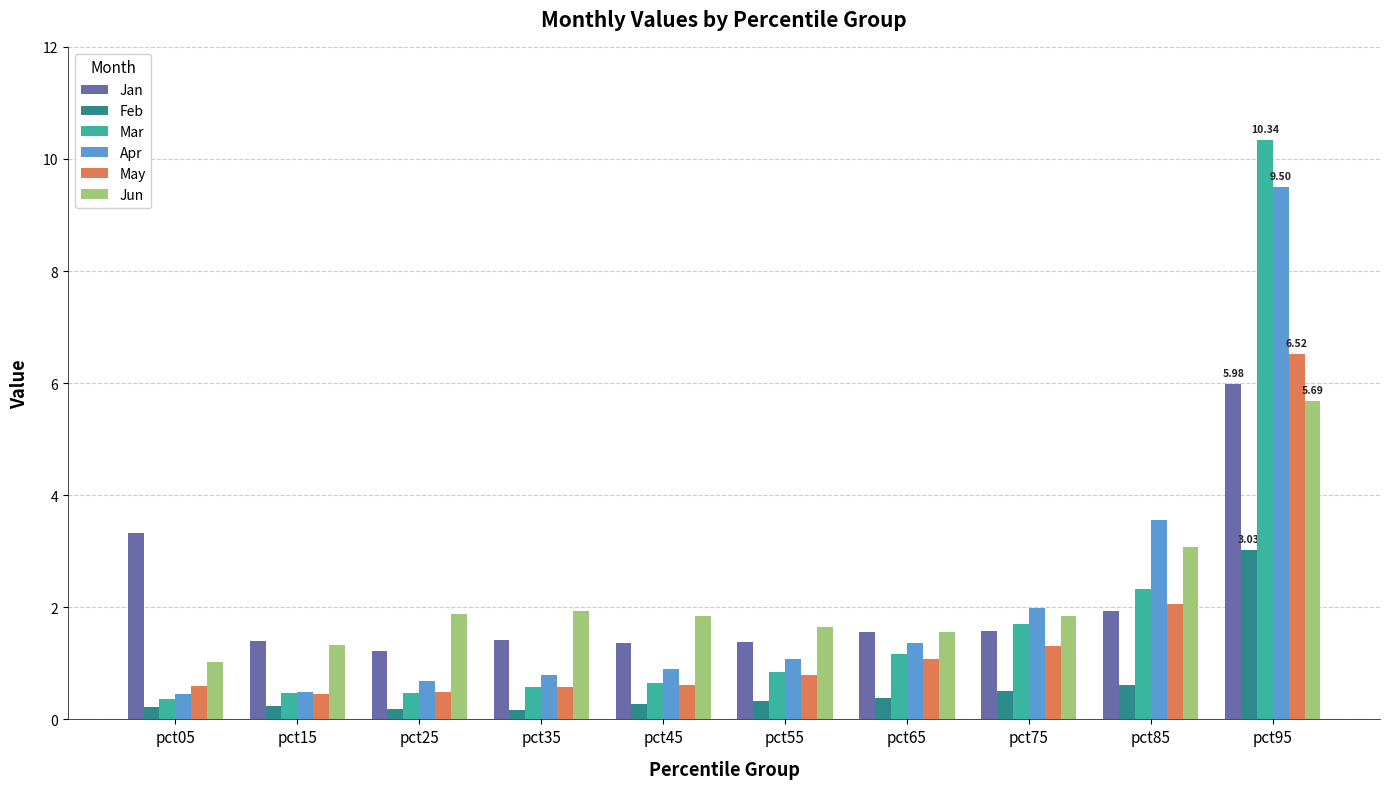

Where is Jan nearest to the value 3?

pct05